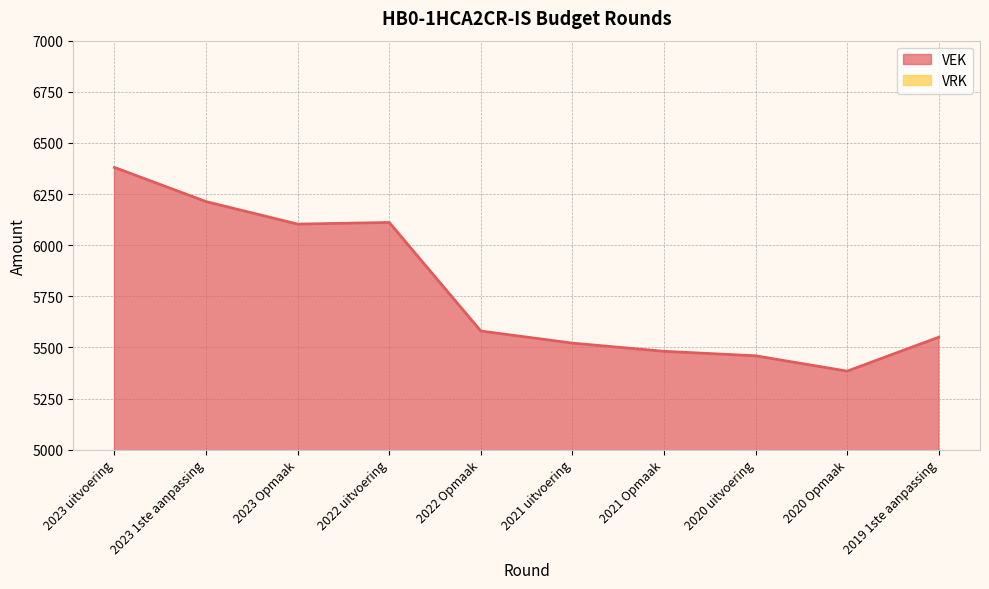

What is the sum of the values at 2019 1ste aanpassing and 2020 uitvoering?

11009